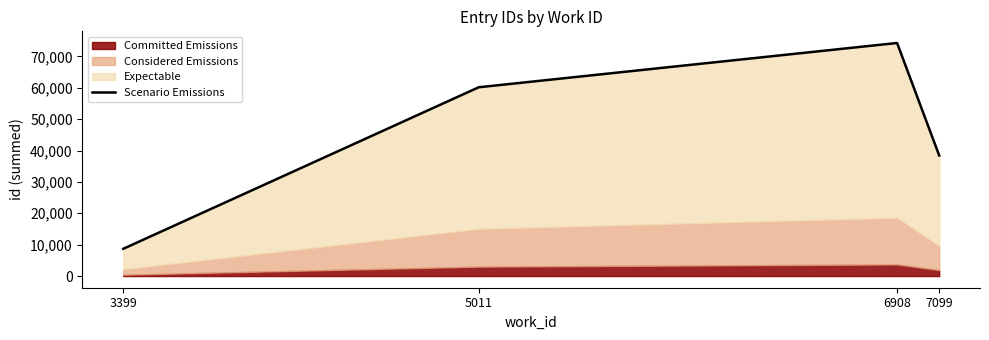

How many points are higher than both their immediate neighbors (excluding endpoints)?

1